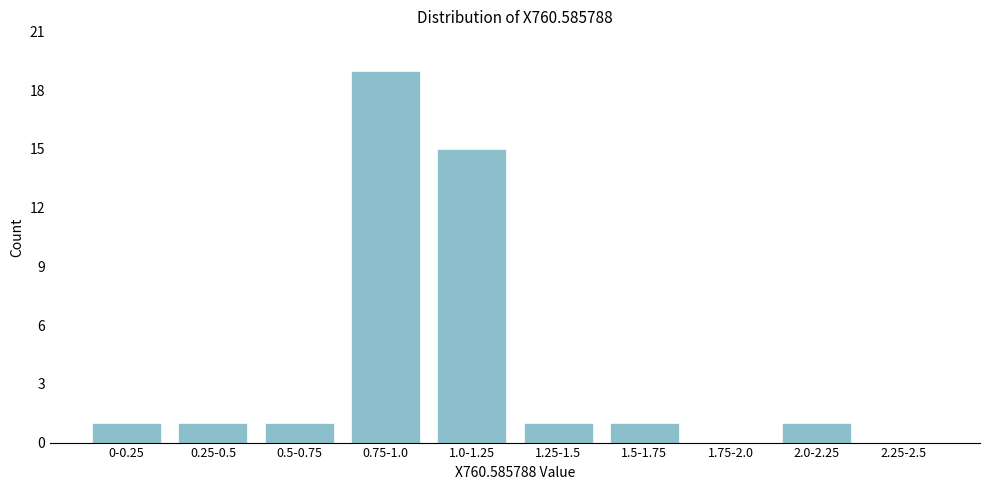

Reading left to right, list all the values displayed in this chart.

0-0.25=1	0.25-0.5=1	0.5-0.75=1	0.75-1.0=19	1.0-1.25=15	1.25-1.5=1	1.5-1.75=1	1.75-2.0=0	2.0-2.25=1	2.25-2.5=0